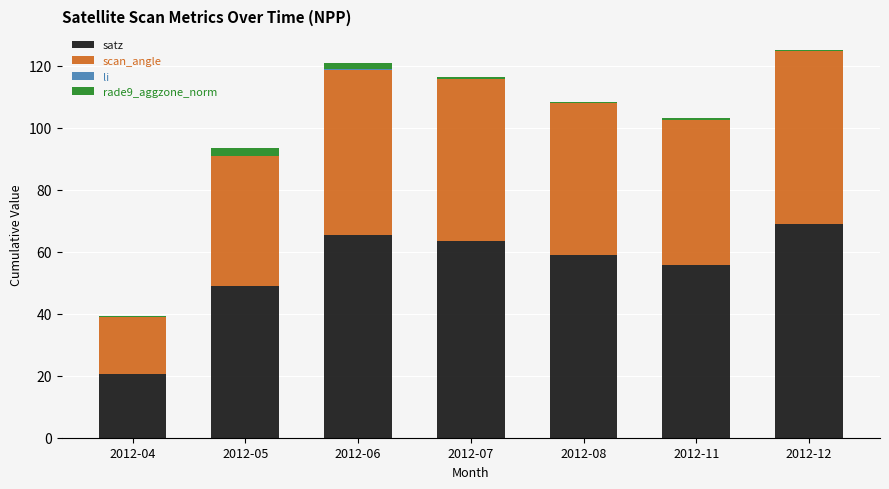

What is the maximum value for satz?

69.1